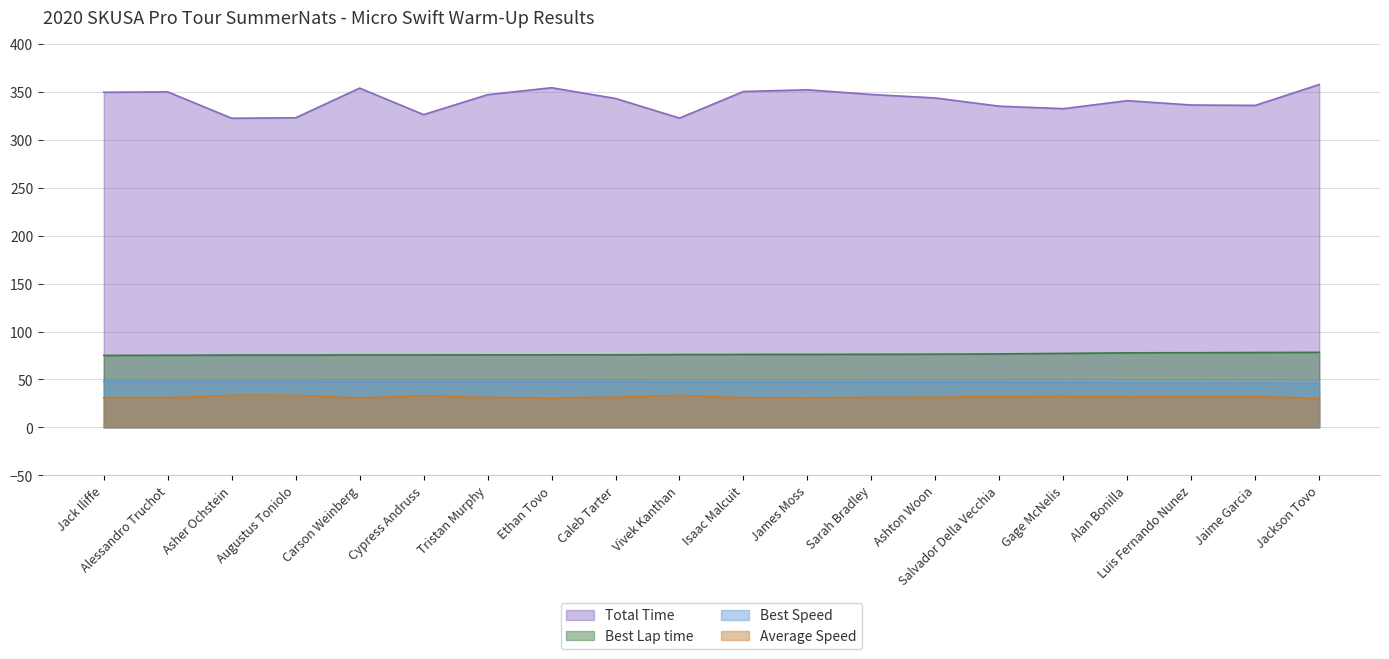

Which series changed the most between Cypress Andruss and Ashton Woon?

Total Time